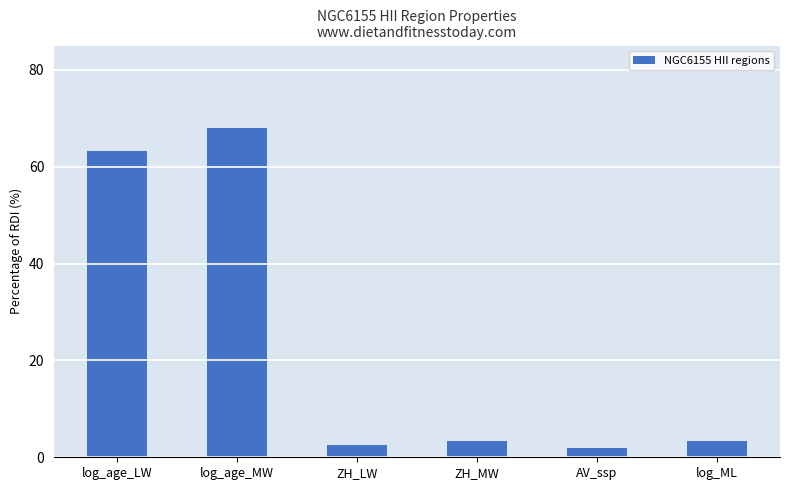

Which category has the highest value across all series?

log_age_MW